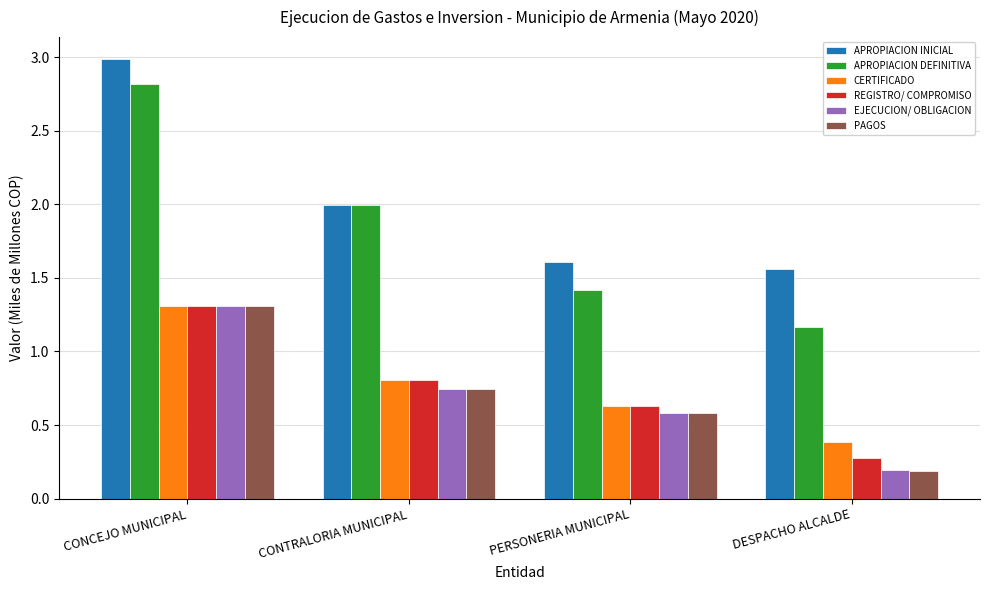

Which series has the largest total across all categories?

APROPIACION INICIAL